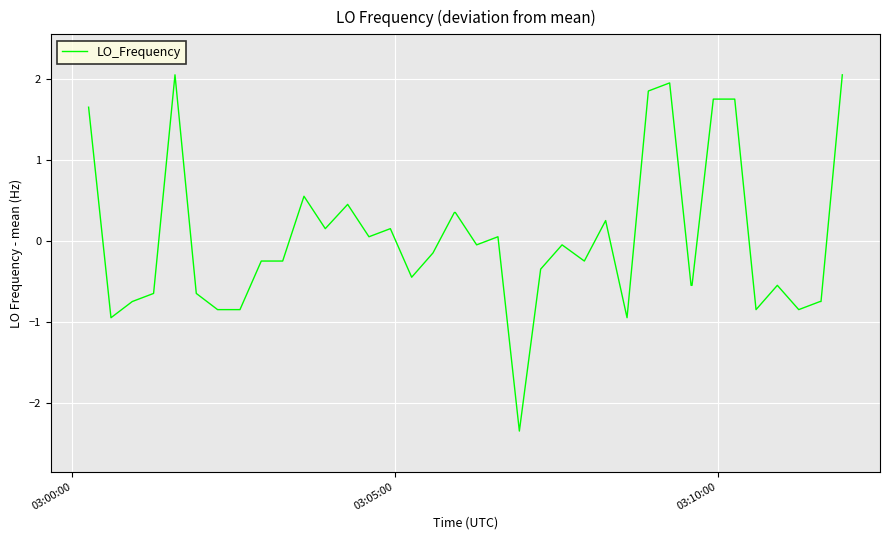

What is the minimum value shown in the chart?

-2.3